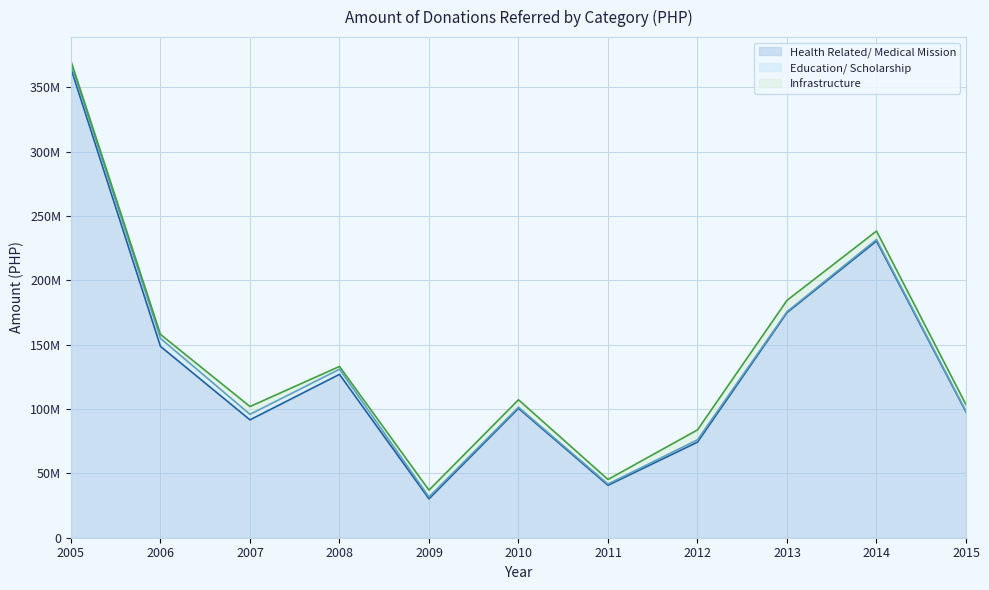

Where does the Education/ Scholarship series first go above 1488713?

2005